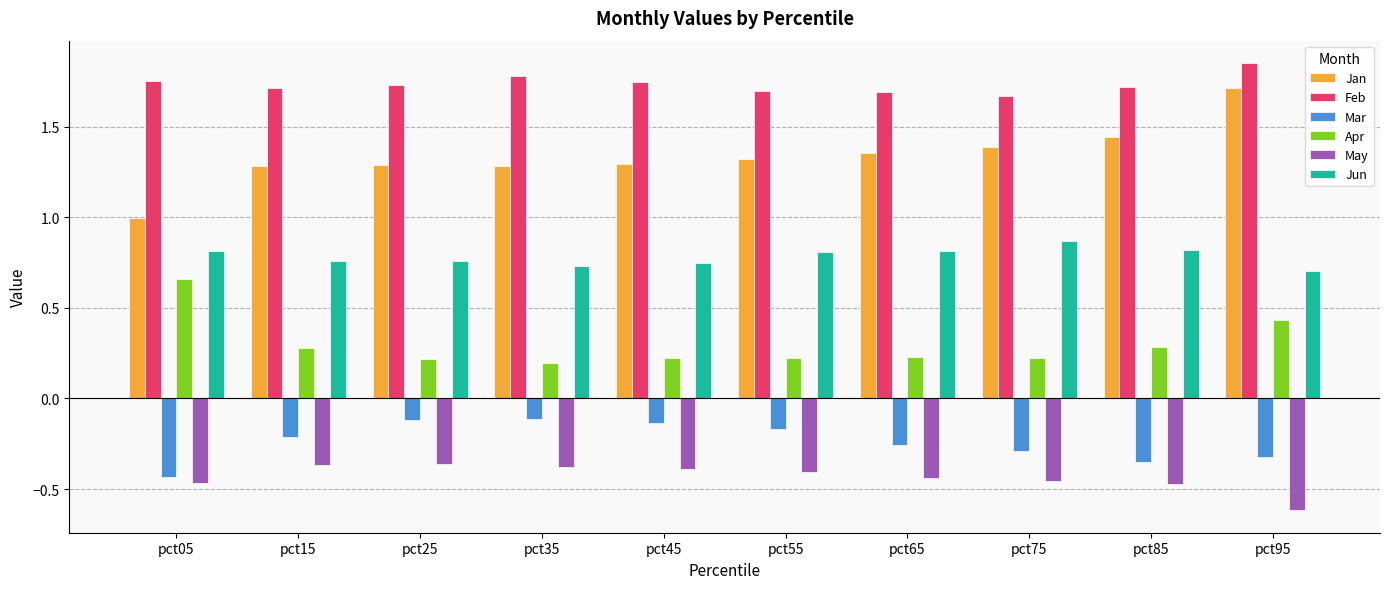

Which series has the largest range (max minus min)?

Jan